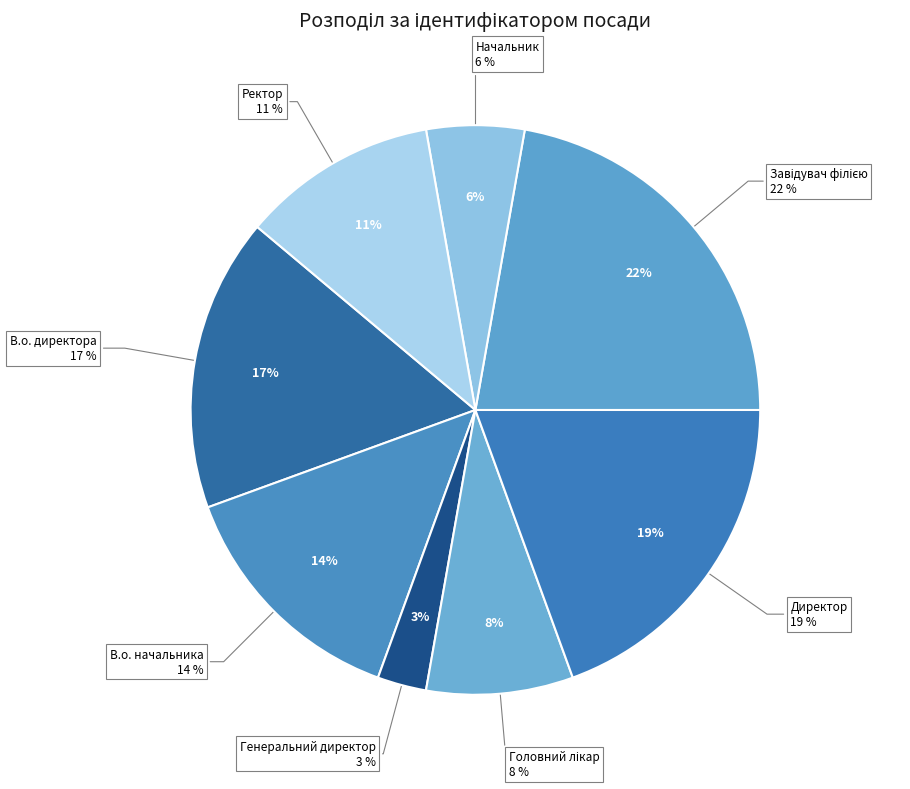

Rank the categories by value from lowest to highest.

Генеральний директор, Начальник, Головний лікар, Ректор, В.о. начальника, В.о. директора, Директор, Завідувач філією